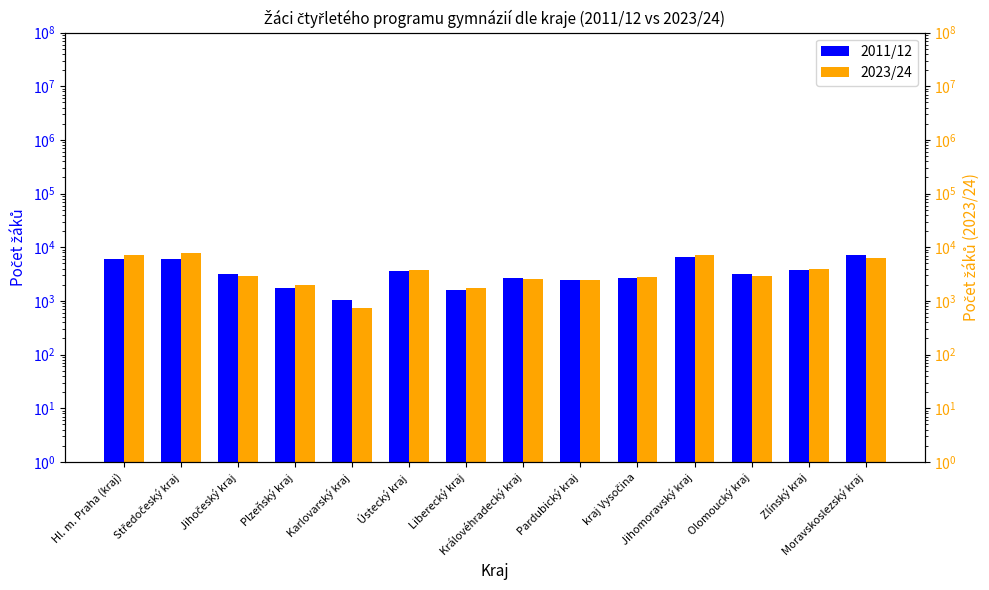

What is the difference between the 2011/12 values at Hl. m. Praha (kraj) and Jihočeský kraj?

2848